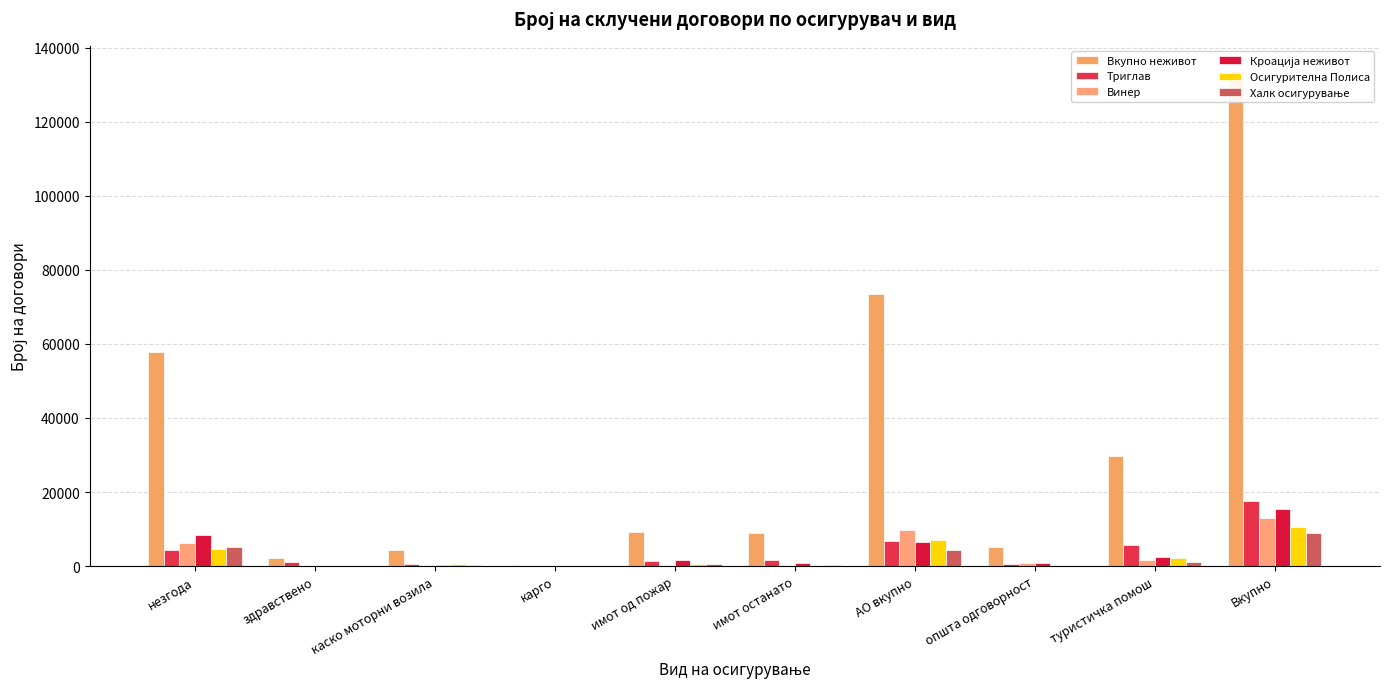

What is the value of the Кроација неживот bar at the 6th from the left?

870